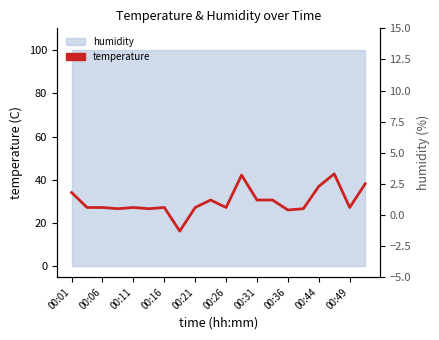

What is the change in value from 00:26 to 00:36?

-1.8